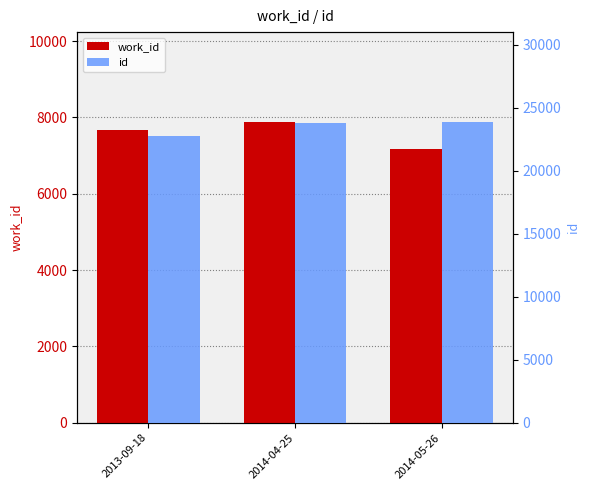

What is the label of the 2nd bar from the left?

2014-04-25